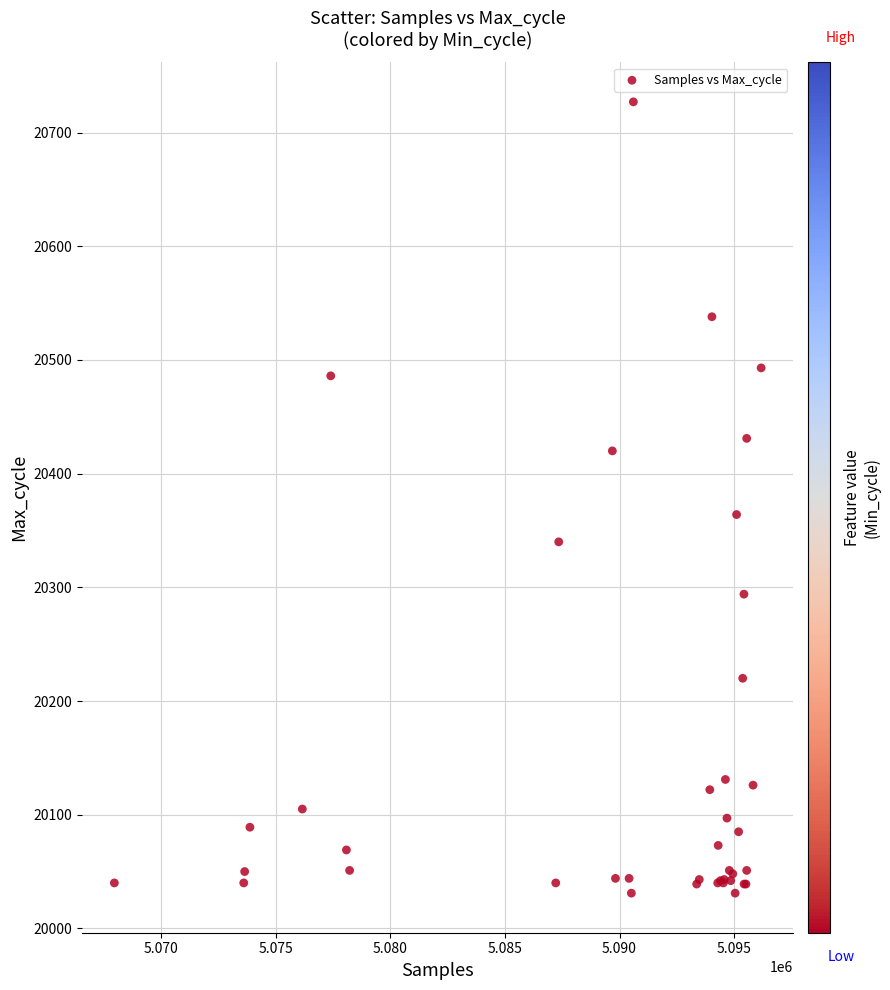

What Y value in the scatter plot is closest to 20379?

20364